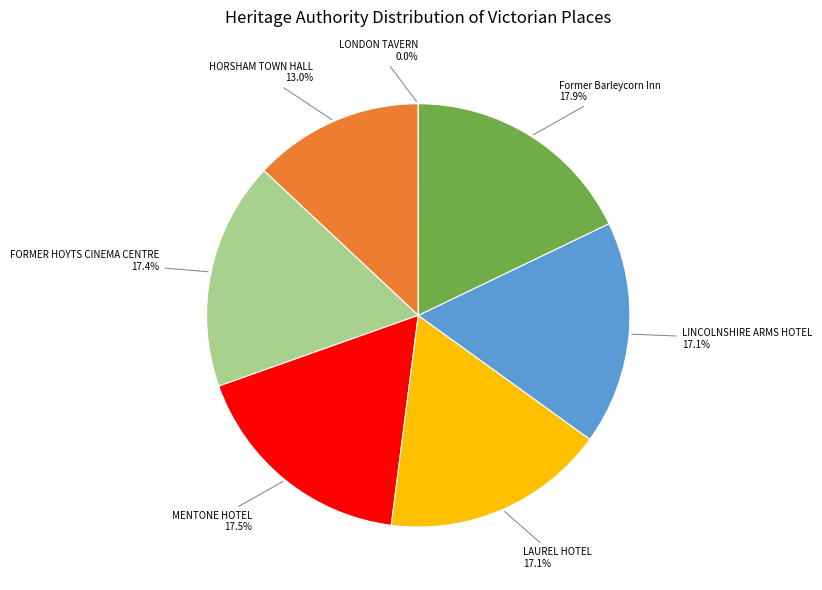

Does any single category account for the majority?

No